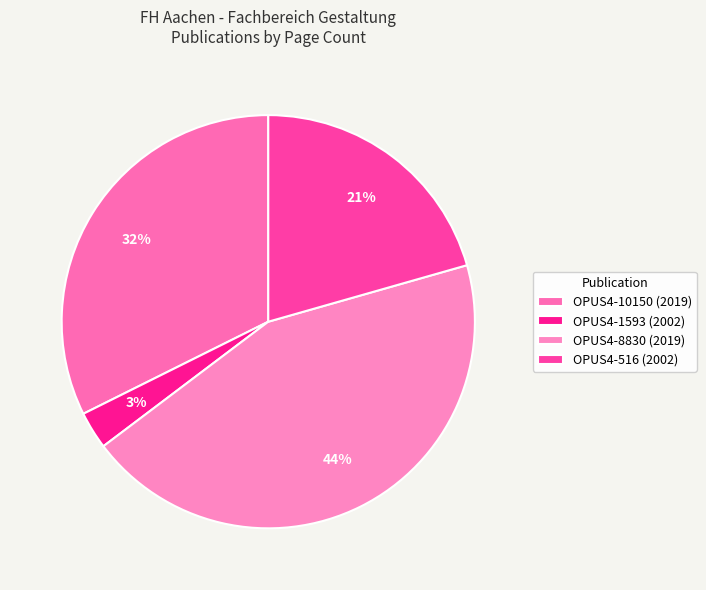

What is the ratio of the value at OPUS4-516 (2002) to the value at OPUS4-1593 (2002)?

7.0